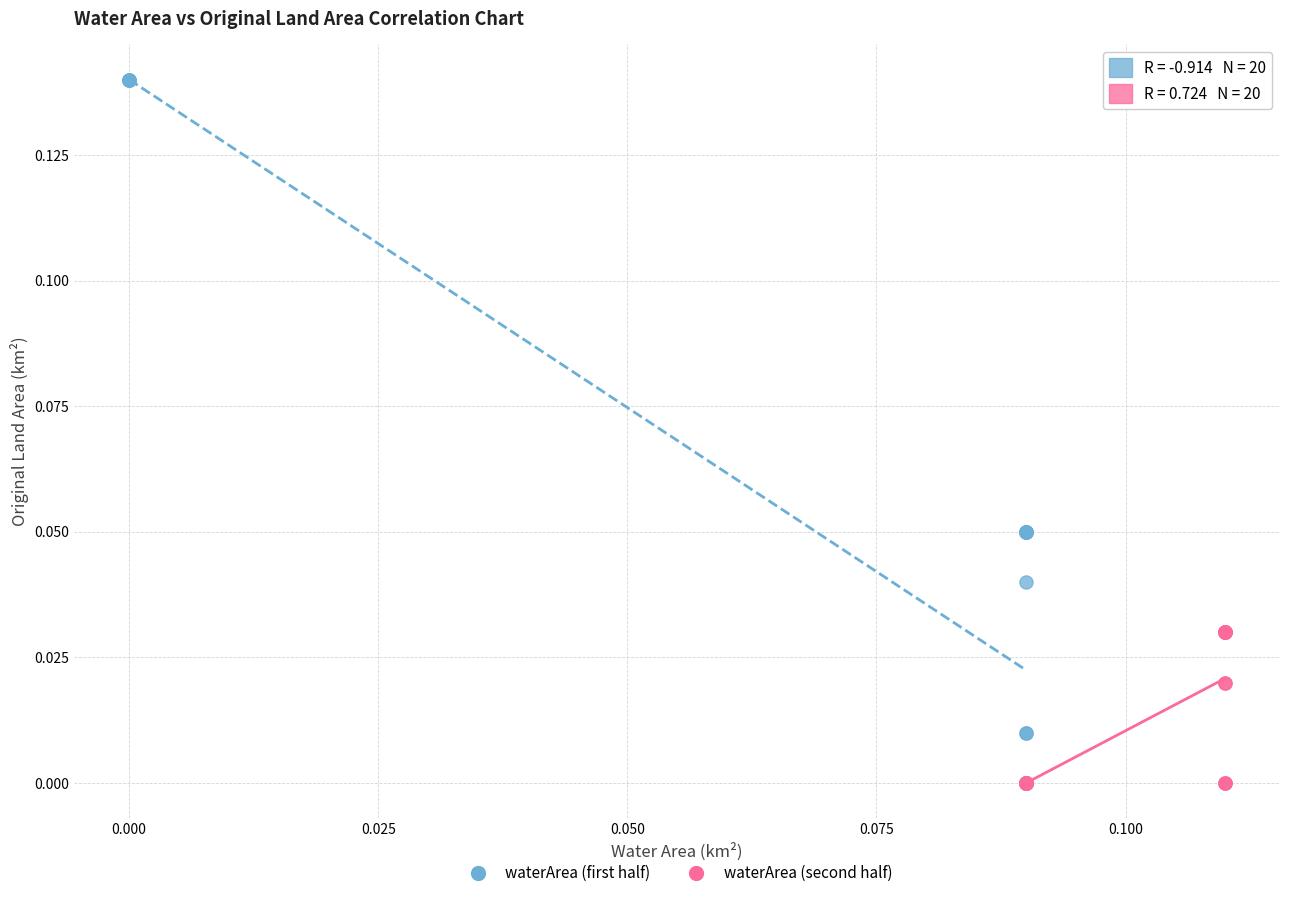

Which series has the widest spread of Y values?

waterArea (first half)